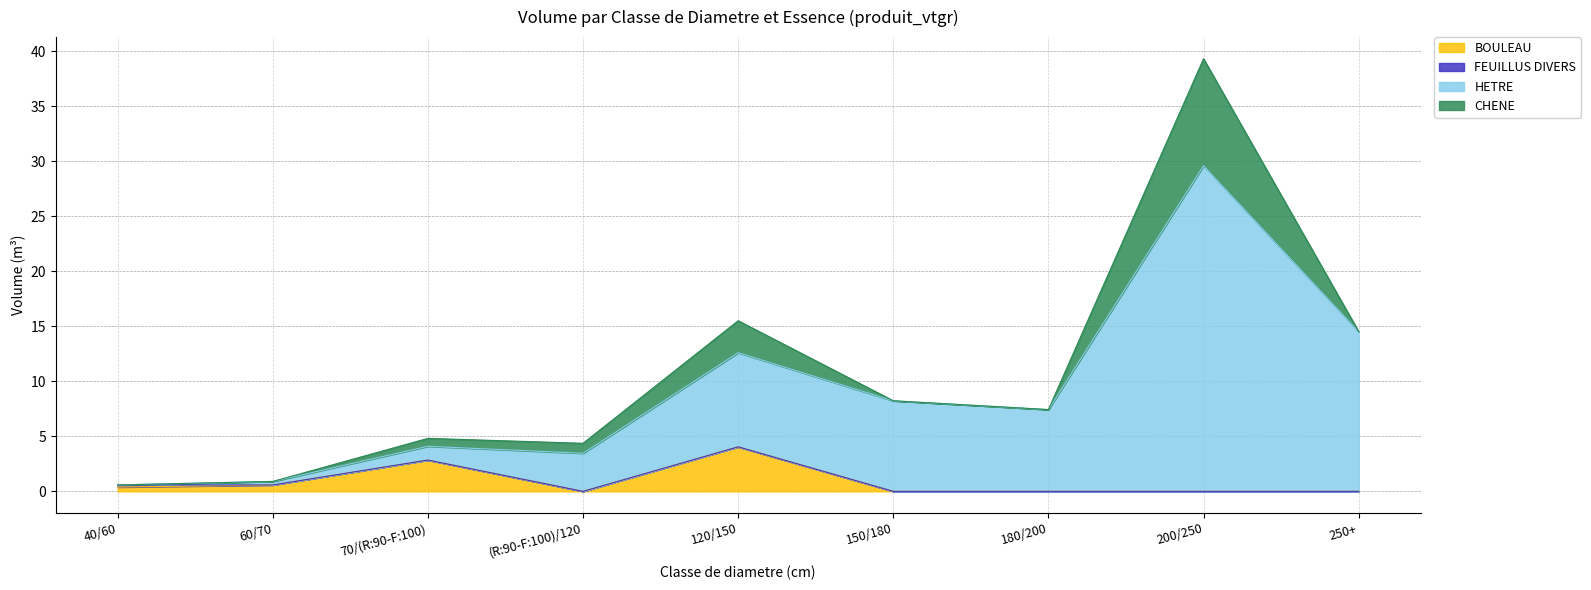

At which category is the sum across all series the highest?

200/250